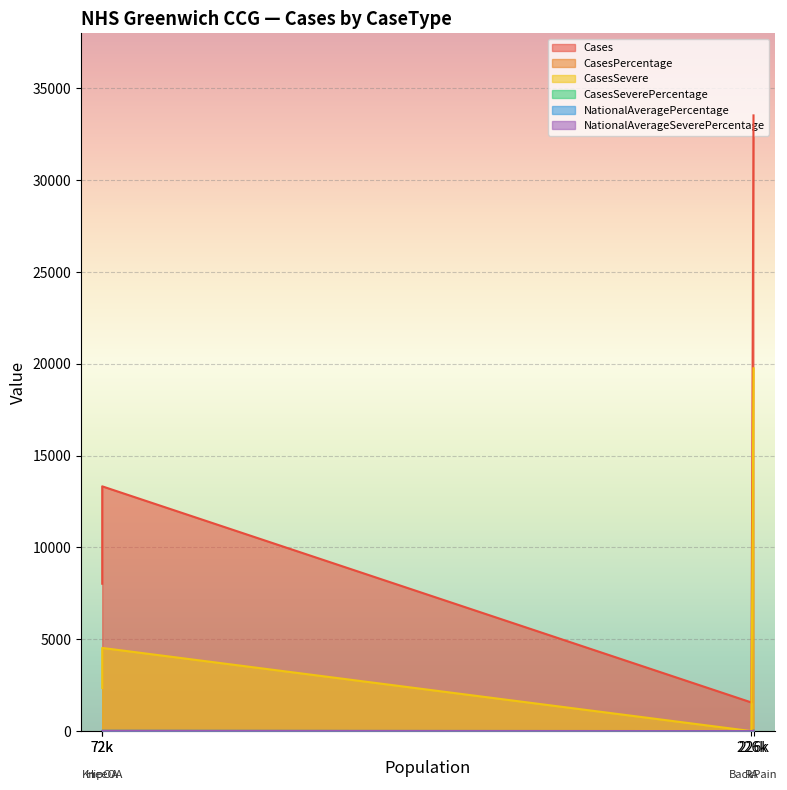

What is the difference between the maximum and second lowest values in the CasesPercentage series?

7.3